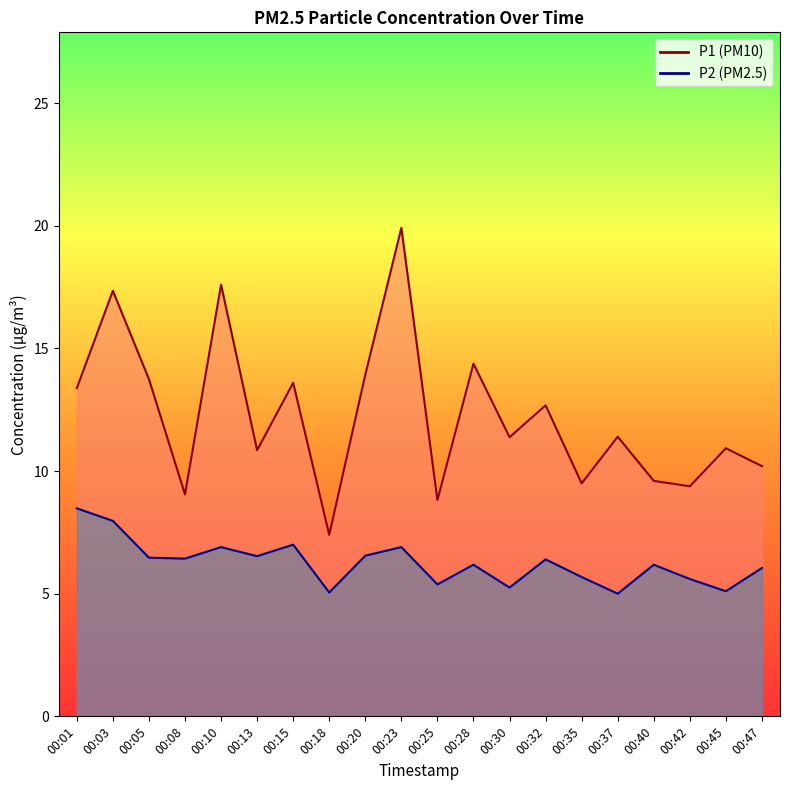

Rank the series at 00:03 from highest to lowest value.

P1, P2